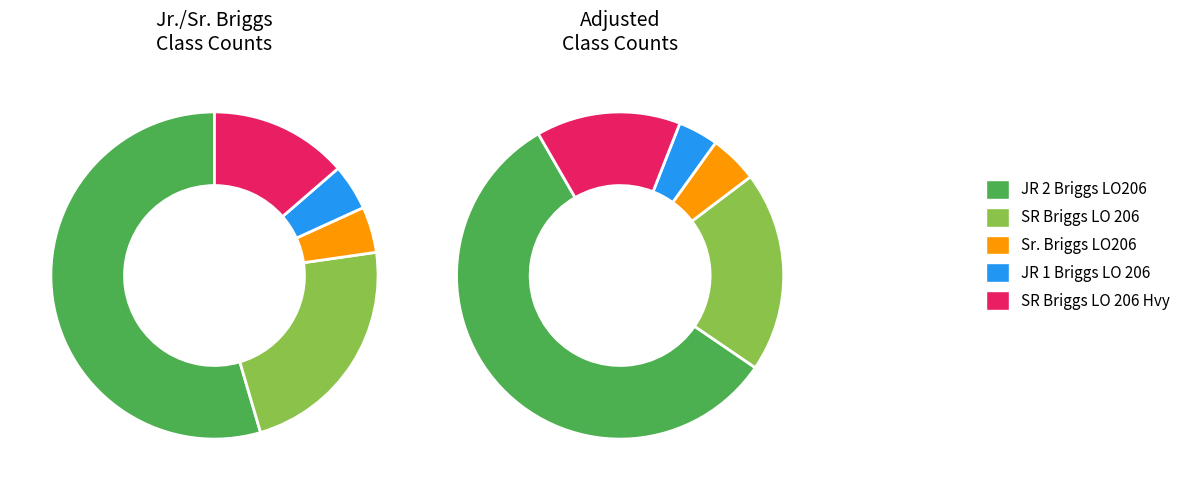

What percentage is NOT represented by JR 1 Briggs LO 206?

95.5%